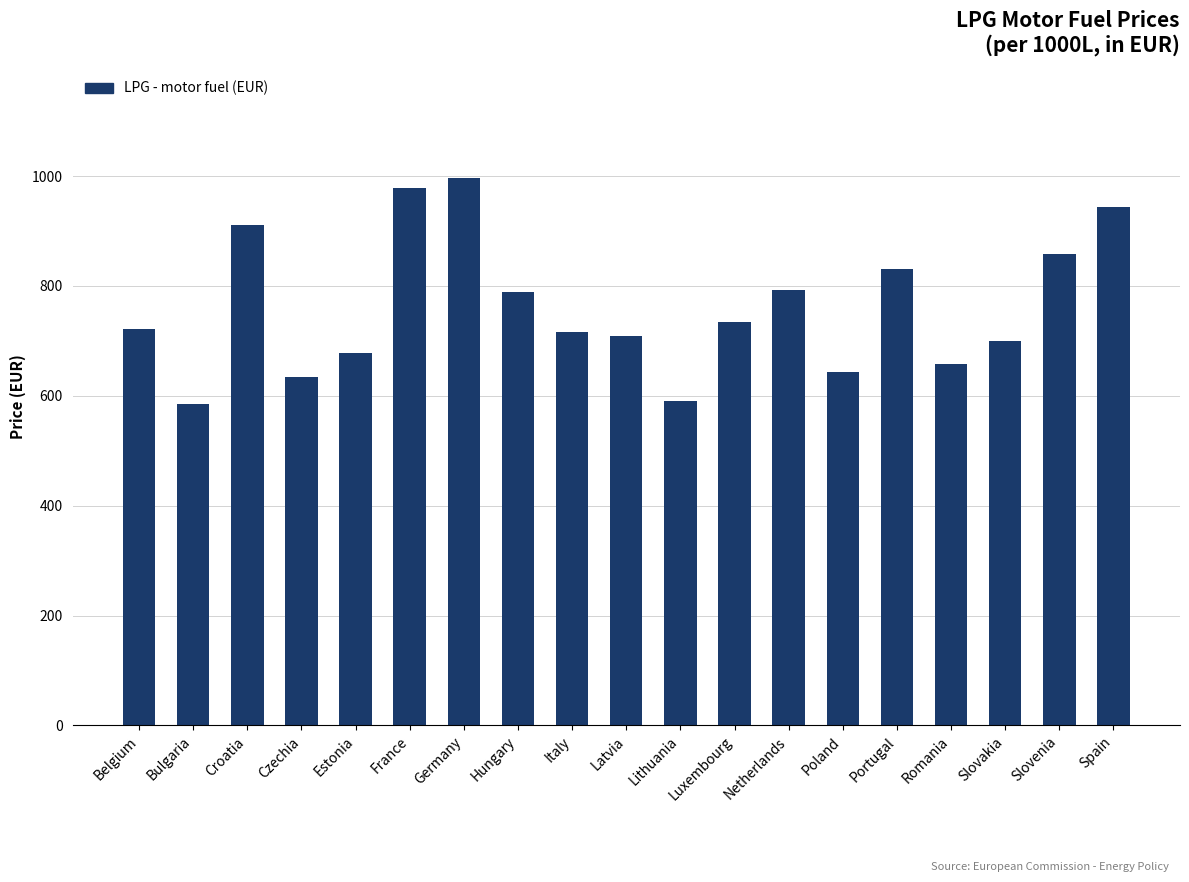

What is the maximum value shown in the chart?

996.4